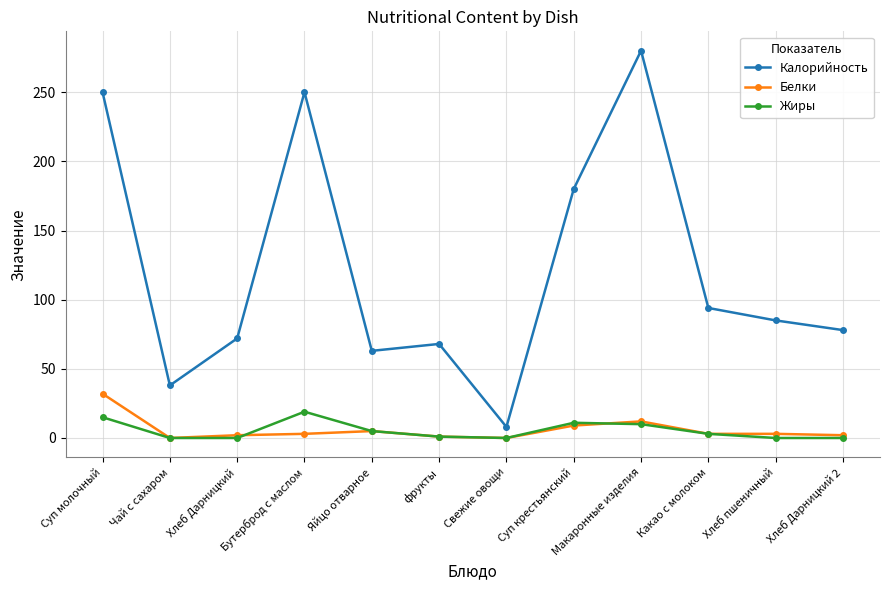

What is the sum of all Жиры values?

64